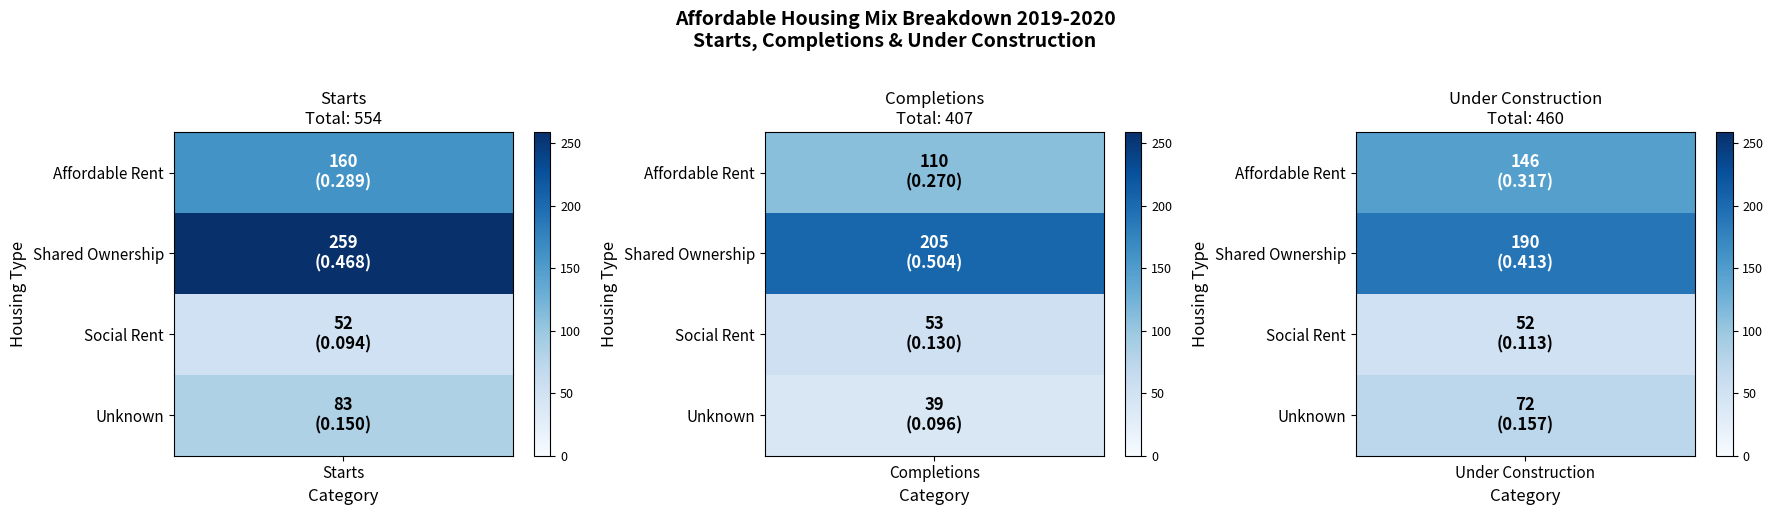

Which series has the largest range (max minus min)?

Shared Ownership